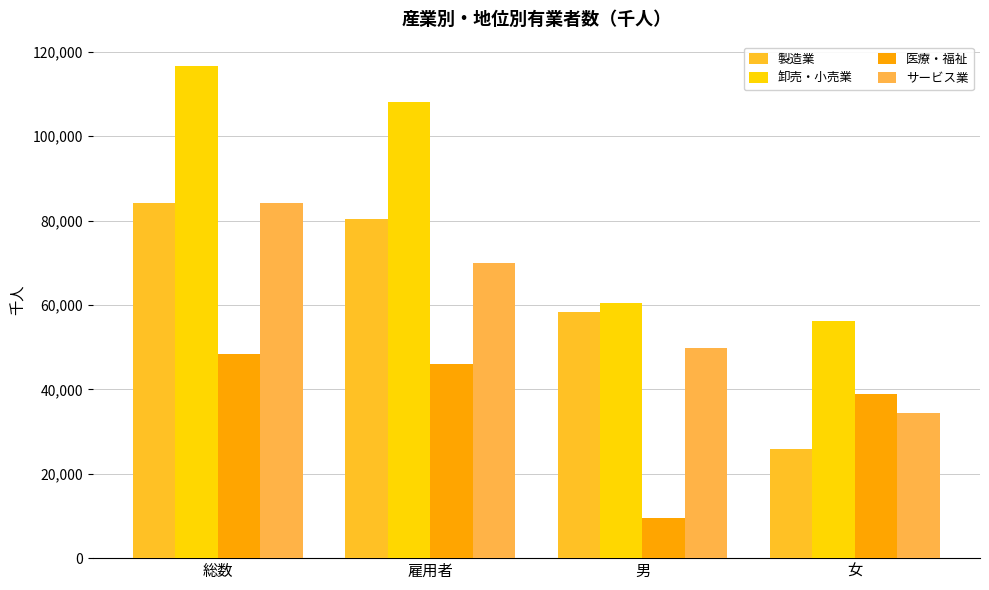

What is the average value of the 卸売・小売業 series?

85350